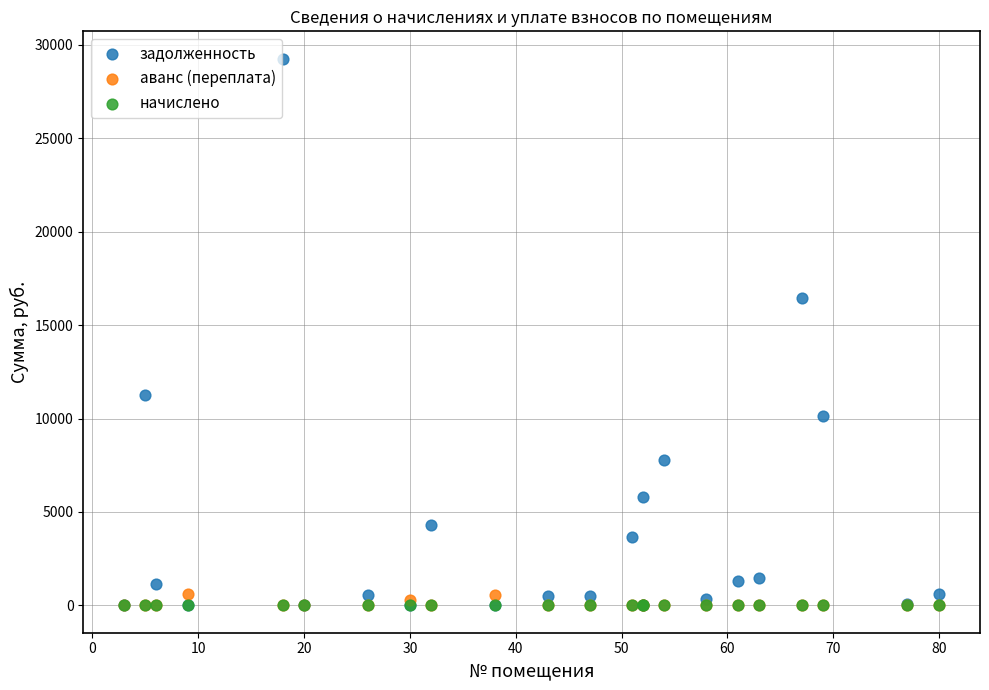

Across all series, what Y value is closest to 14631?

16468.2